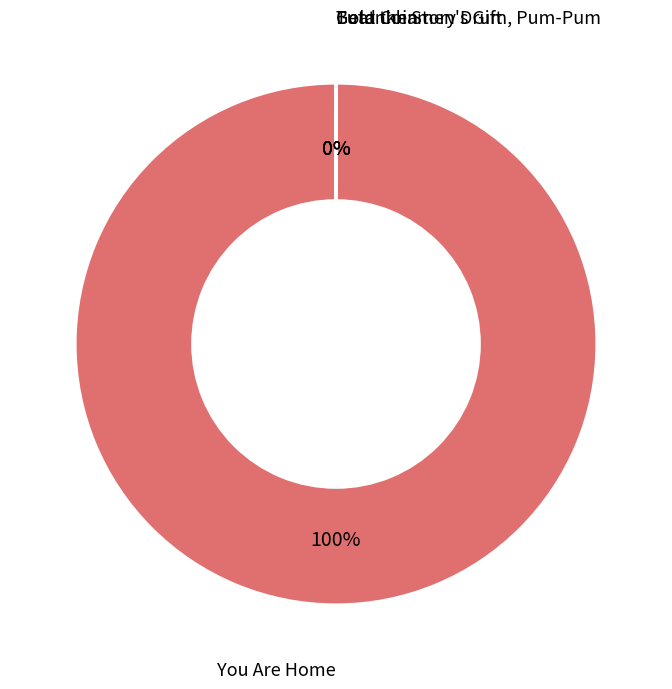

To the nearest percent, what is the difference between the largest and smallest slice percentages?

100%